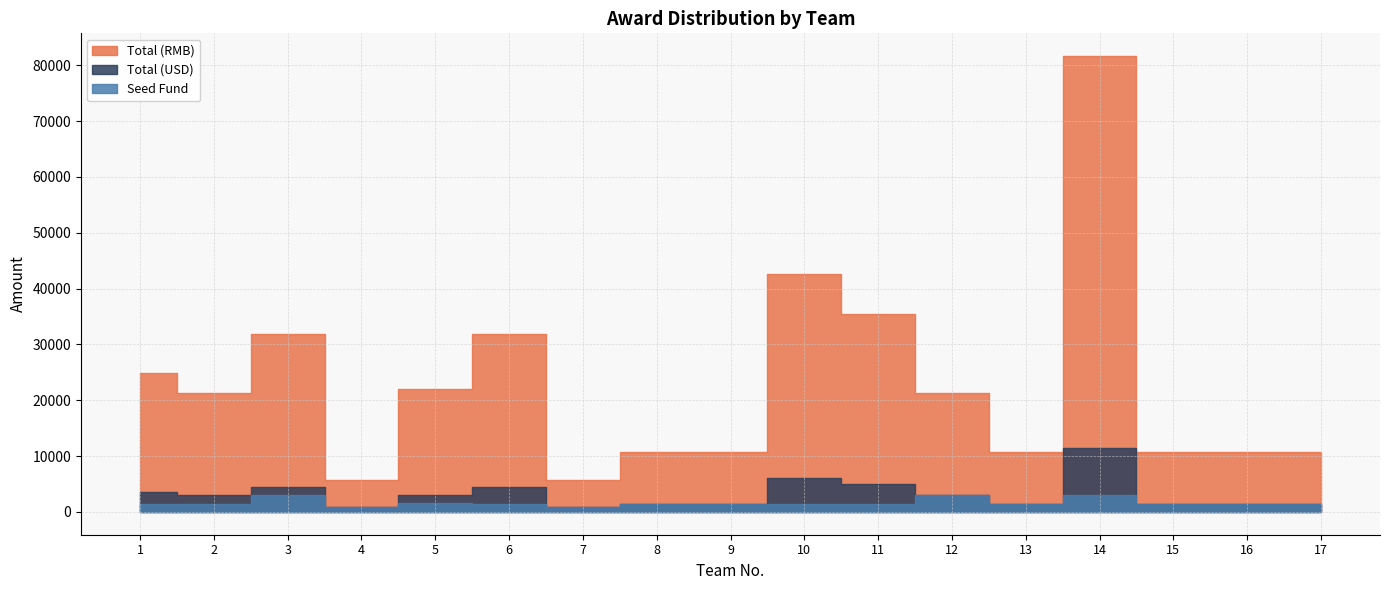

What is the lowest value of the Total (RMB) series?

5680